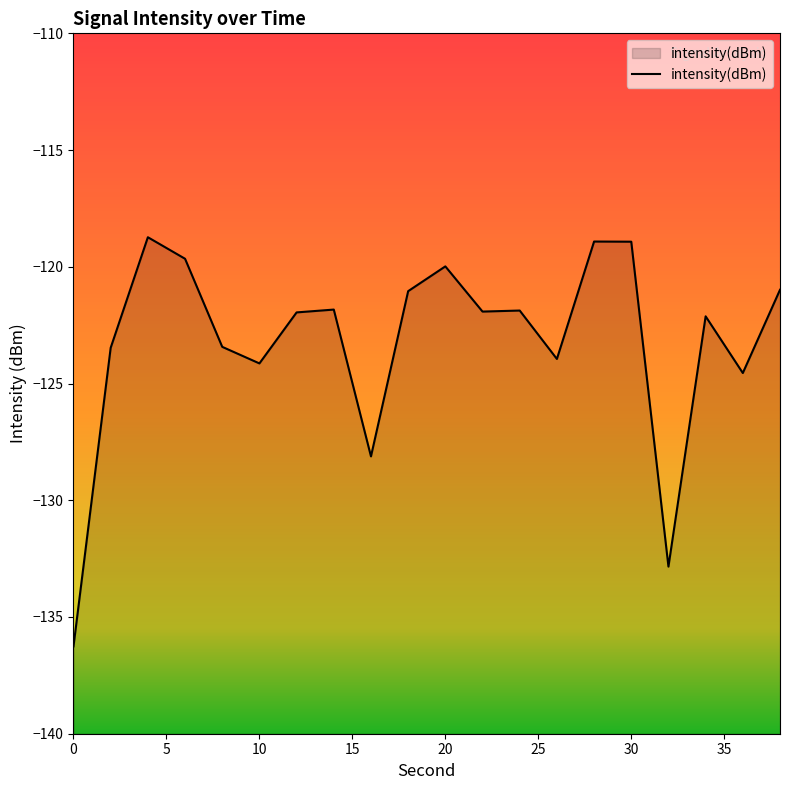

Reading left to right, extract all data points from this chart.

0=-136.3	2=-123.5	4=-118.7	6=-119.7	8=-123.4	10=-124.1	12=-122.0	14=-121.8	16=-128.1	18=-121.0	20=-120.0	22=-121.9	24=-121.9	26=-123.9	28=-118.9	30=-118.9	32=-132.8	34=-122.1	36=-124.5	38=-121.0